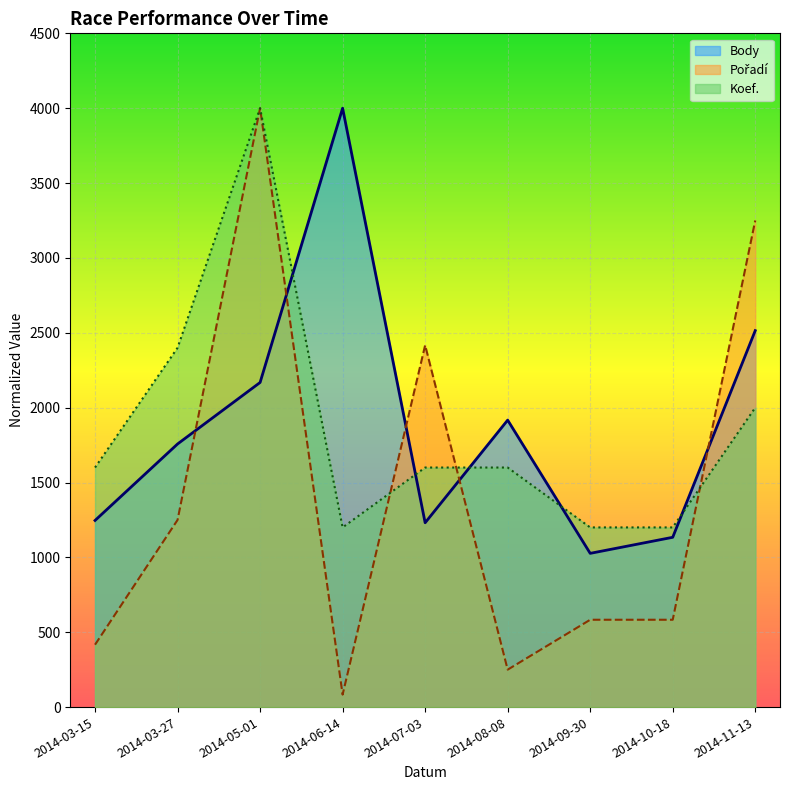

List the series in order of their peak value, highest first.

Body, Pořadí, Koef.